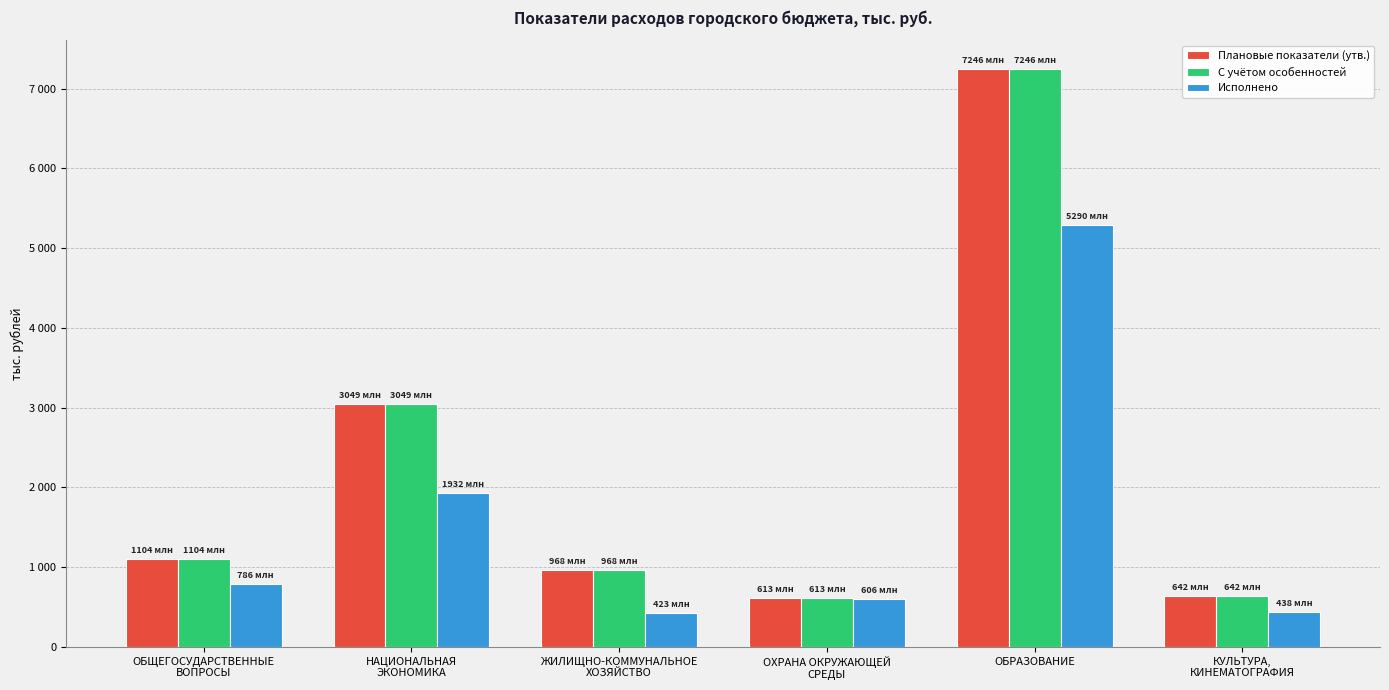

Does the chart contain stacked bars?

No